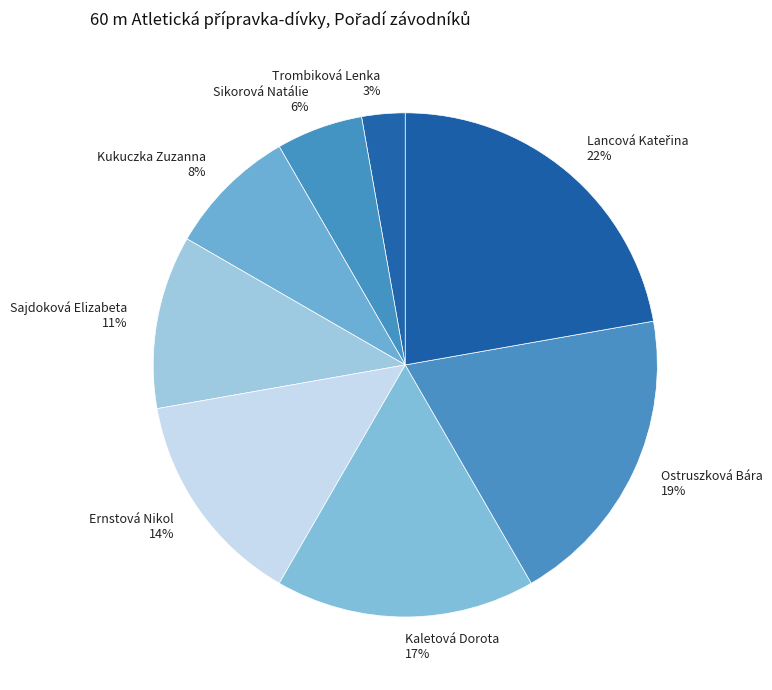

Is there a majority slice in this chart?

No